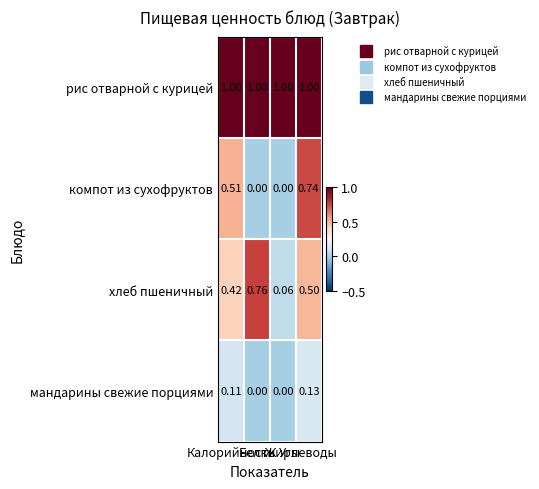

Rank the series by their maximum value, from lowest to highest.

мандарины свежие порциями, компот из сухофруктов, хлеб пшеничный, рис отварной с курицей